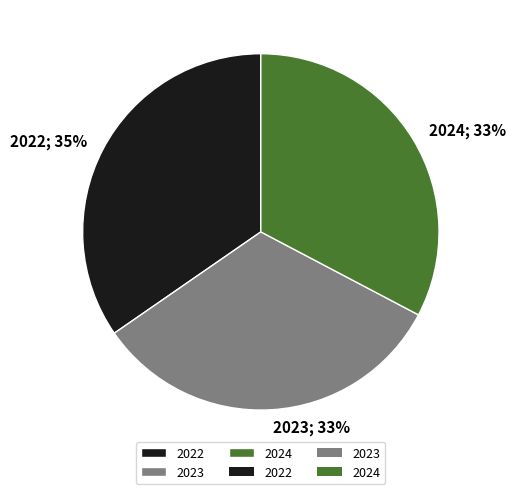

Is there any slice that represents more than half of the pie?

No